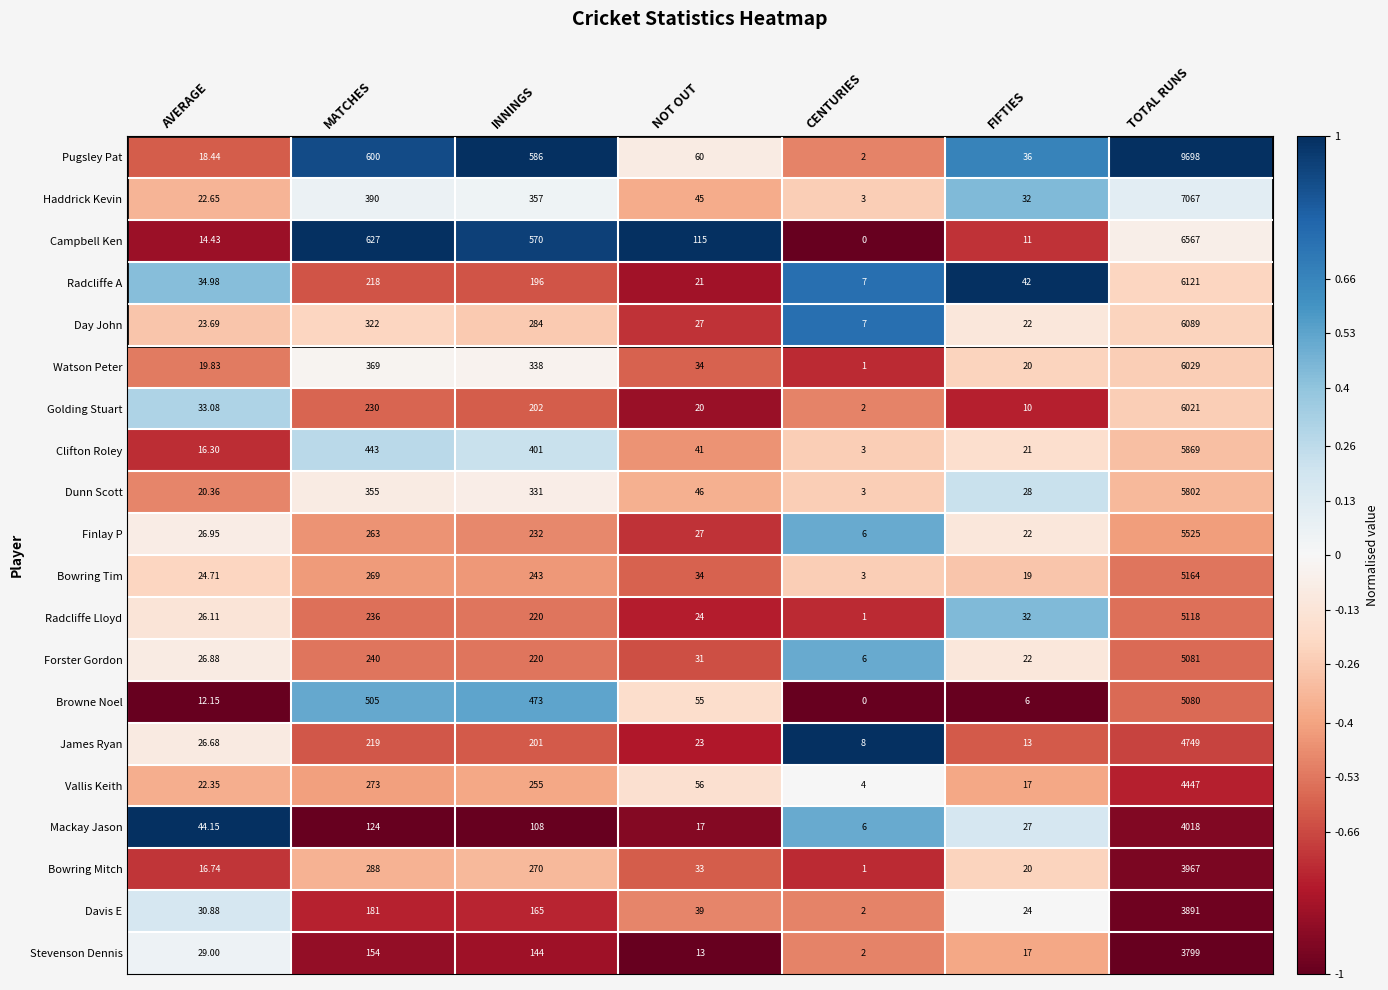

At which label does Radcliffe A first exceed 42?

MATCHES